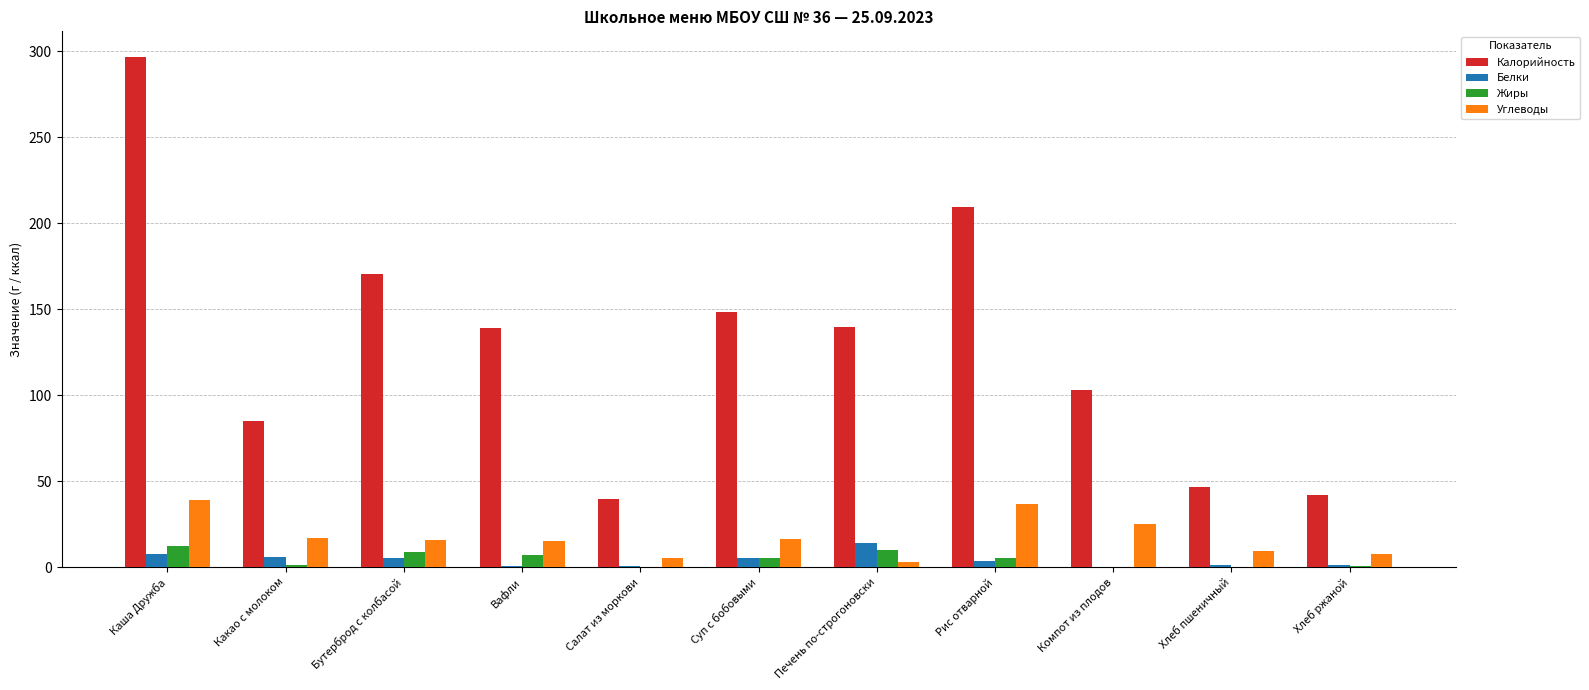

What is the maximum value shown in the chart?

296.9